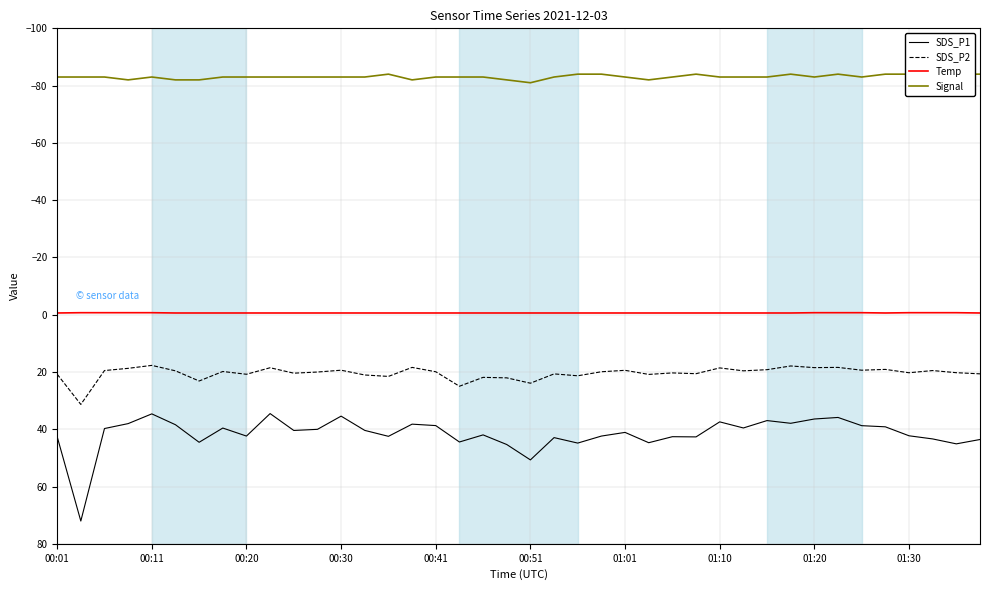

True or false: SDS_P1 and Temp cross at least once.

False